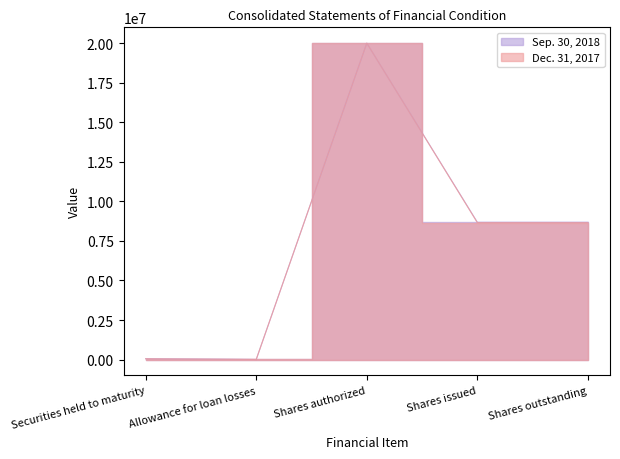

Between Securities held to maturity and Shares outstanding, which is larger?

Shares outstanding